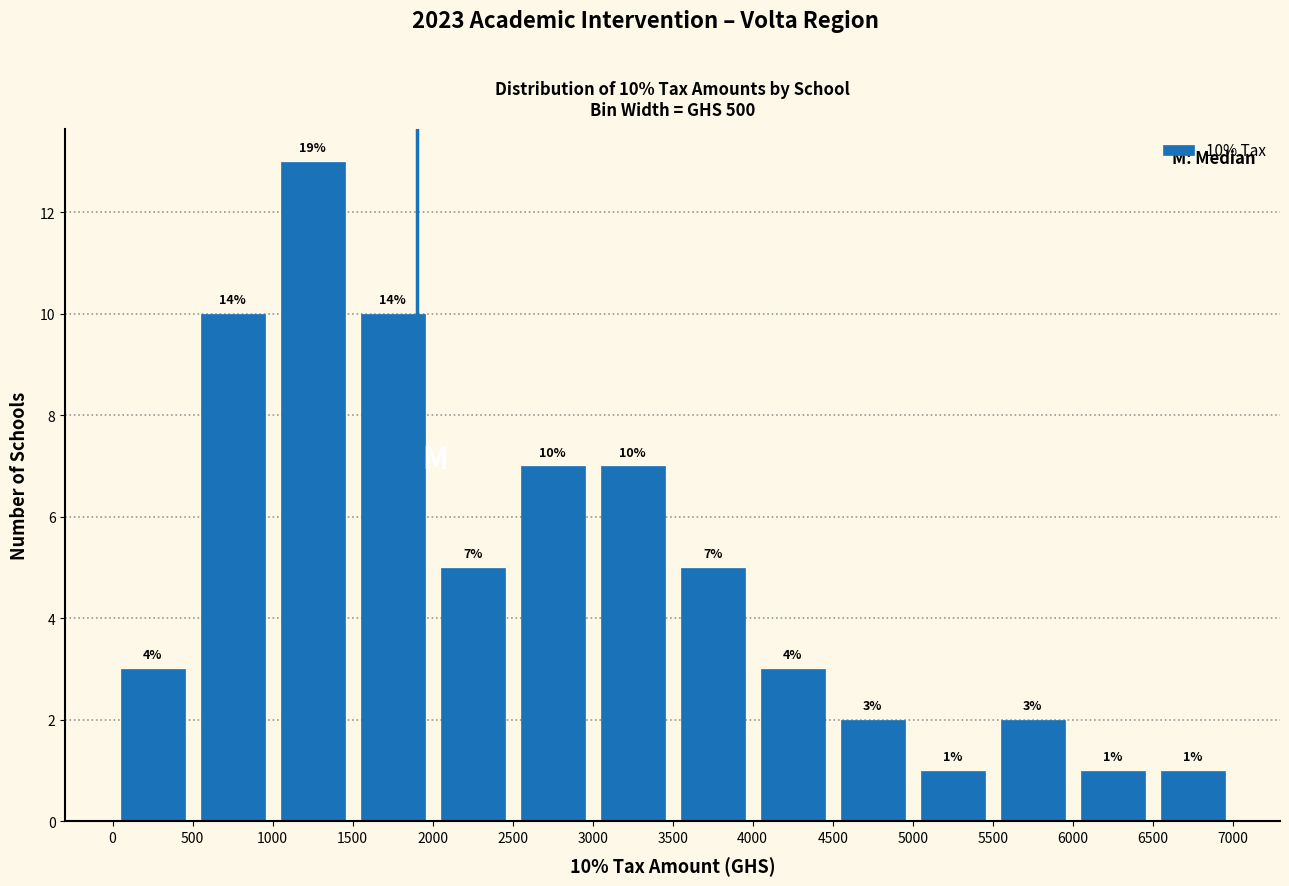

Over which range of the x-axis is the bar tallest?

1000 to 1500